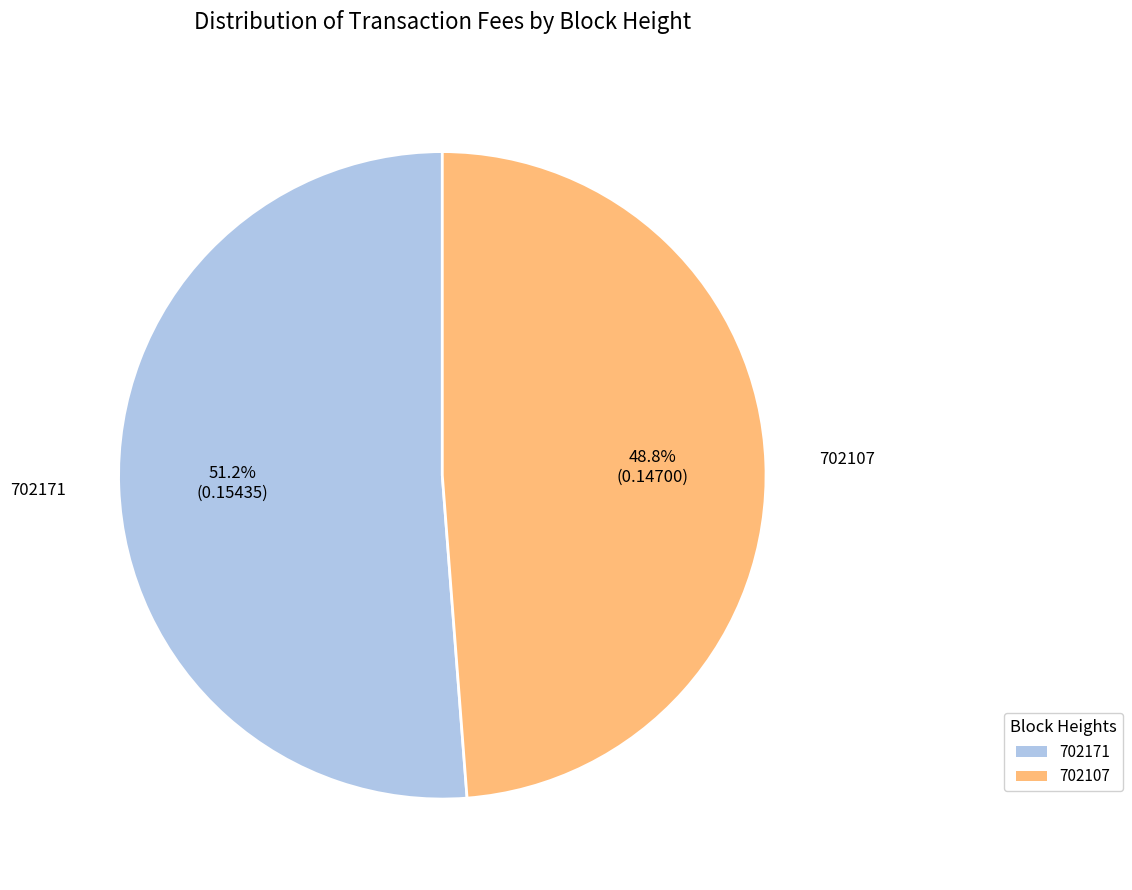

How many segments does this pie chart have?

2